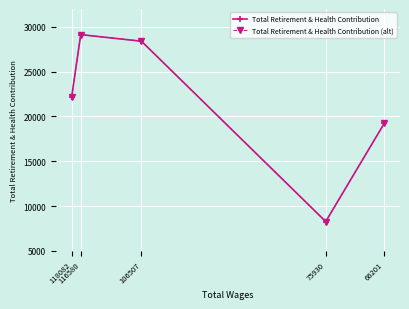

How many values in the Total Retirement & Health Contribution series exceed 22173?

2